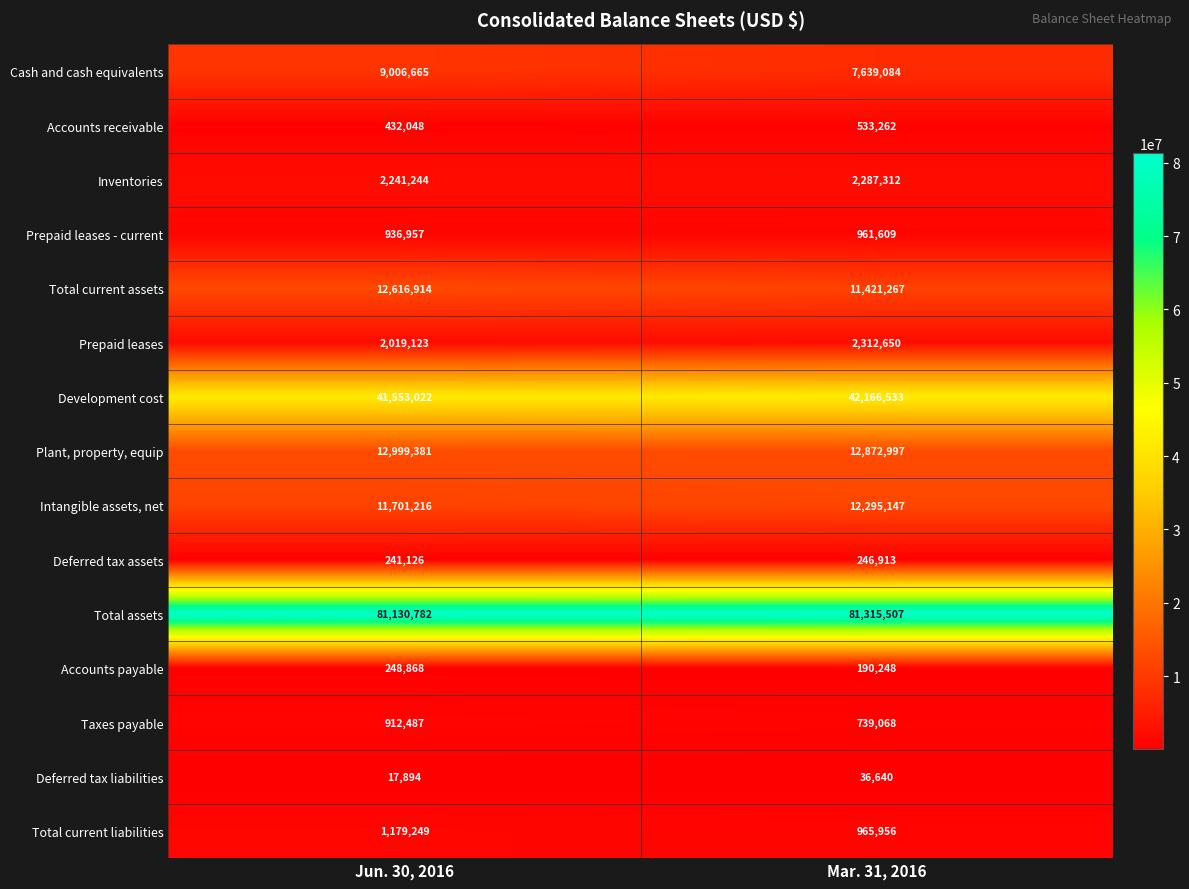

How many series are shown in this chart?

15